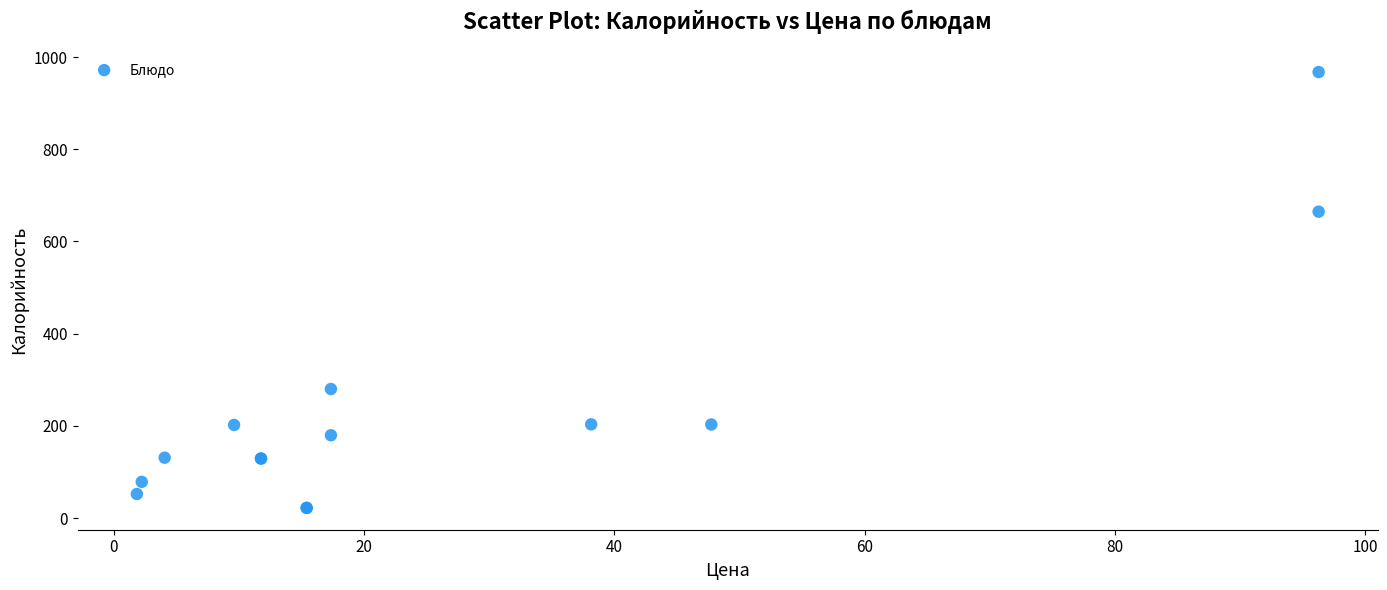

What Y value in the scatter plot is closest to 494?

664.7